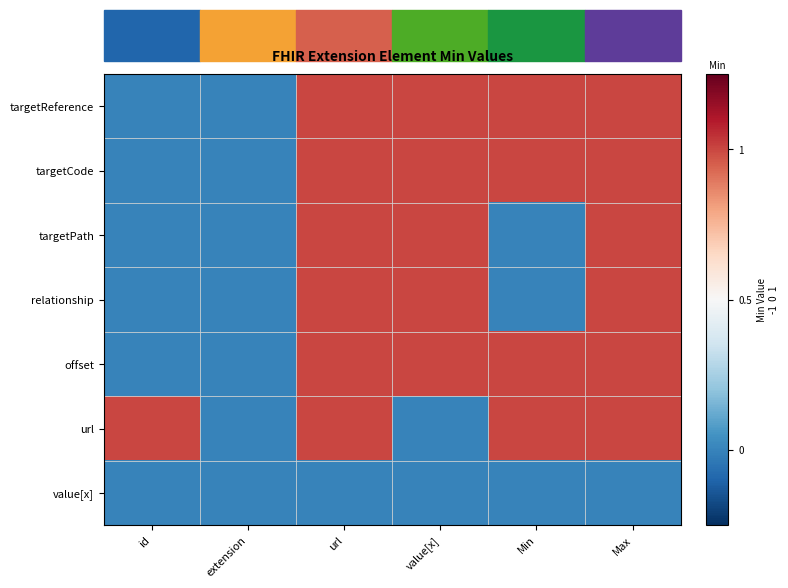

Count the number of categories in the chart.

6